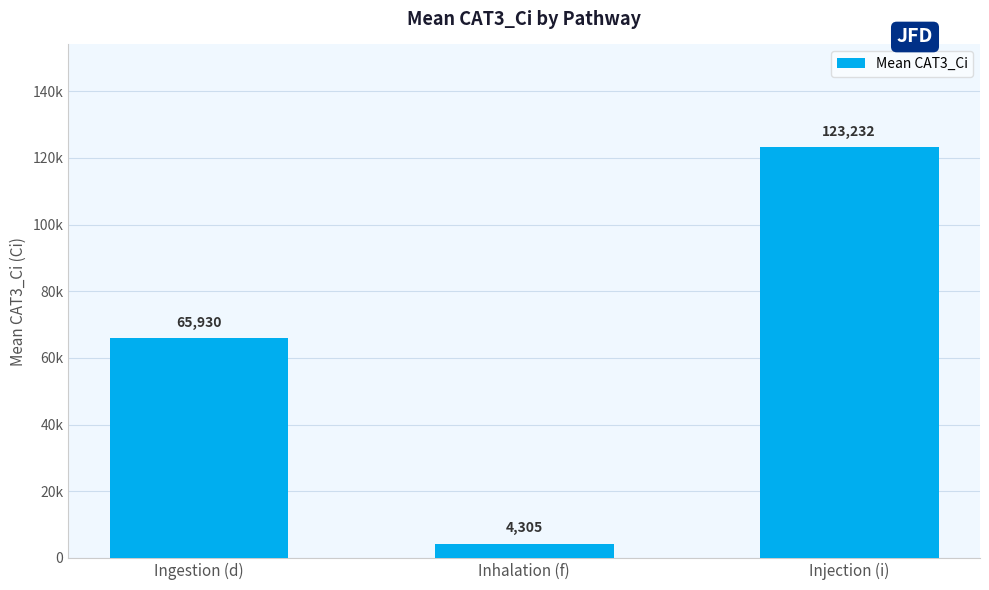

Rank the categories by value from highest to lowest.

Injection (i), Ingestion (d), Inhalation (f)